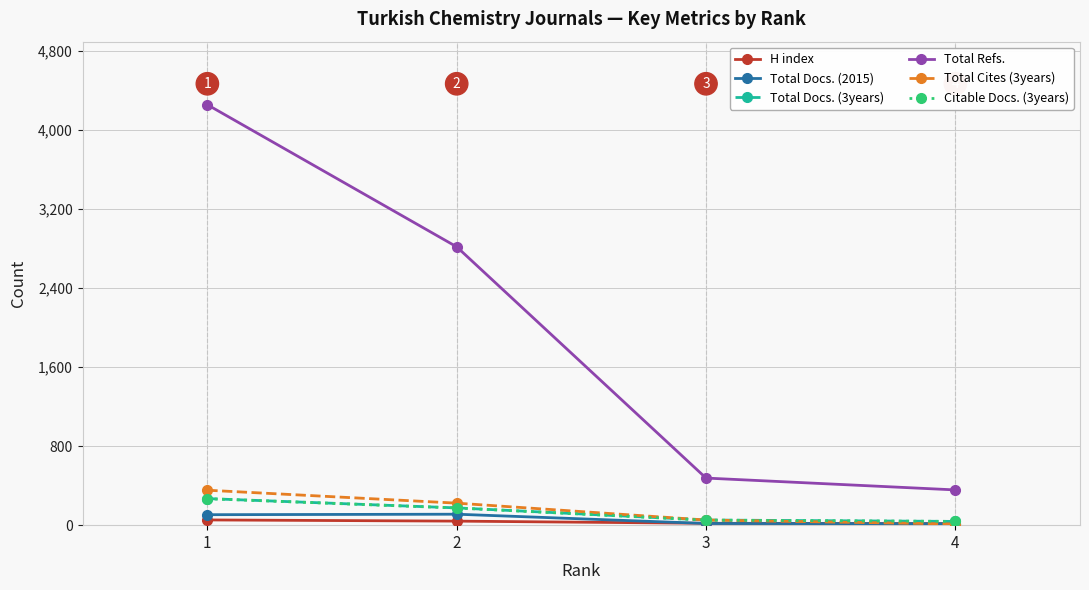

Which series has the widest spread of values?

Total Refs.